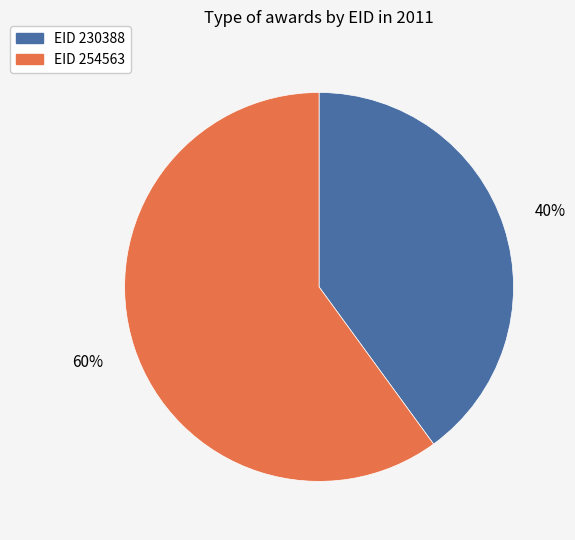

To the nearest percent, what is the difference between the largest and smallest slice percentages?

20%